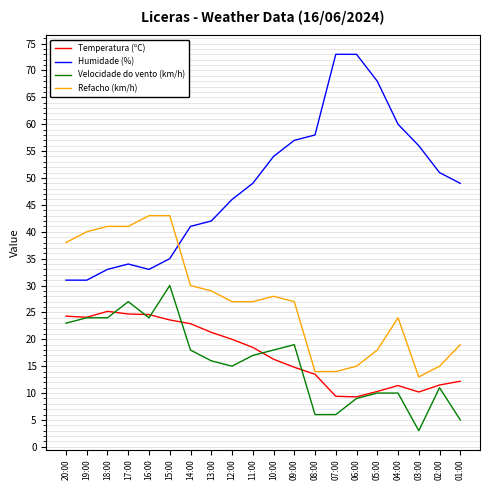

At which label is Velocidade do vento (km/h) closest to 16?

13:00